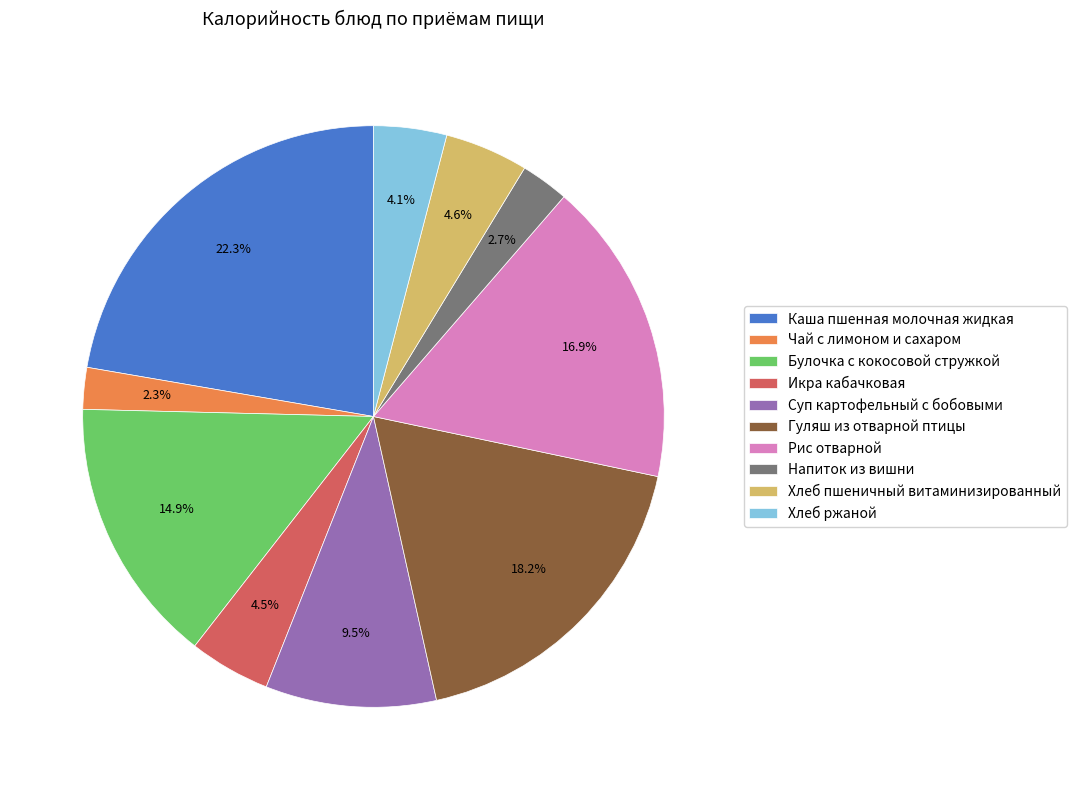

To the nearest percent, what is the combined percentage of Гуляш из отварной птицы and Икра кабачковая?

23%